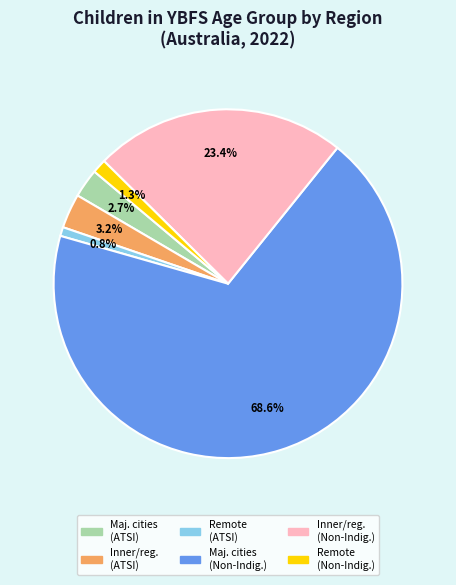

Is there a majority slice in this chart?

Yes